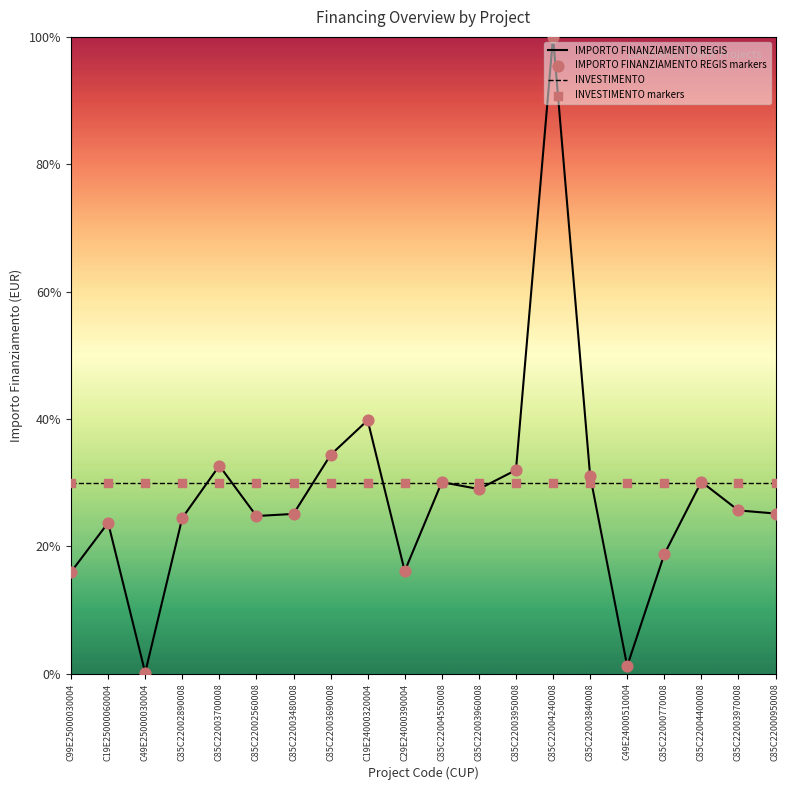

Which series has the largest Y range (max minus min)?

IMPORTO FINANZIAMENTO REGIS